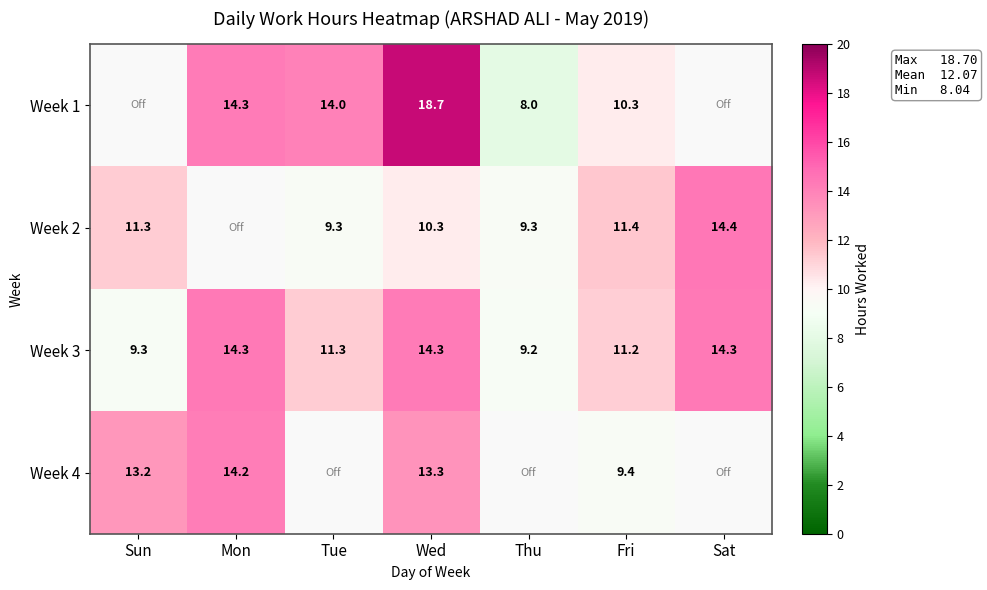

At which label is Week 3 closest to 11?

Fri